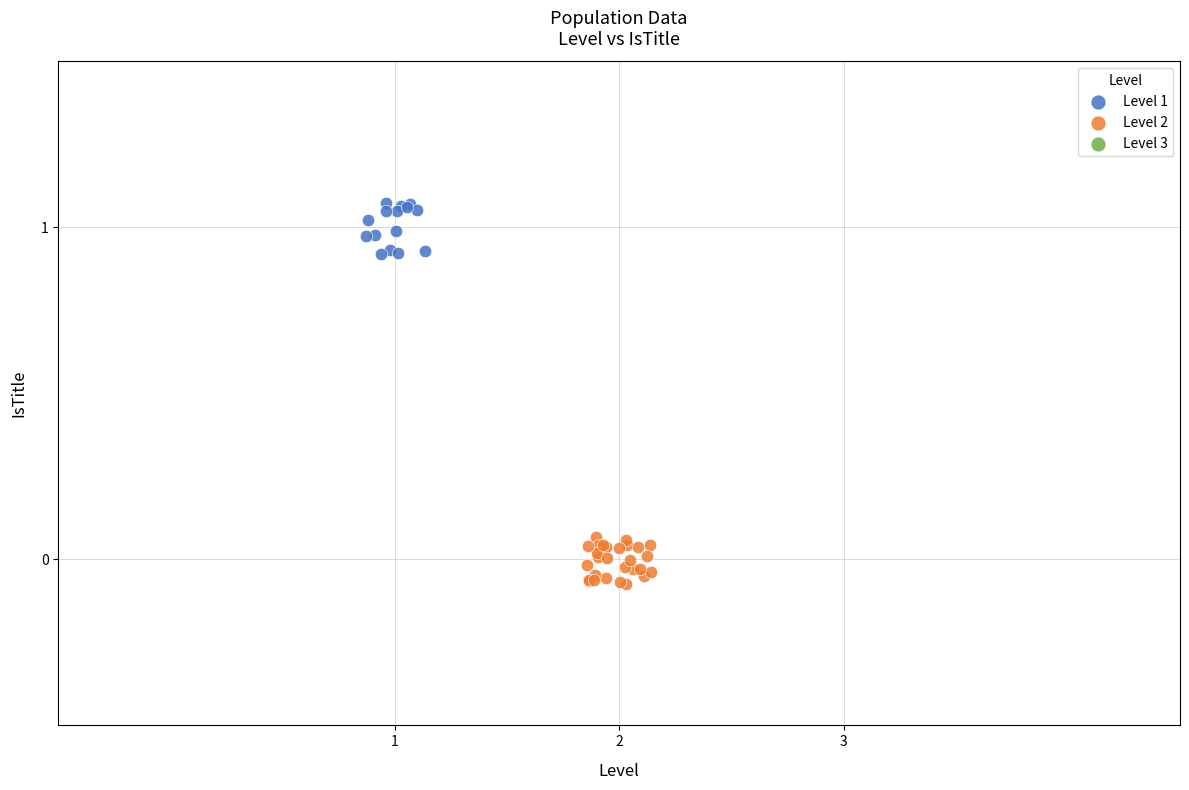

Which series reaches the minimum Y coordinate?

Level 2